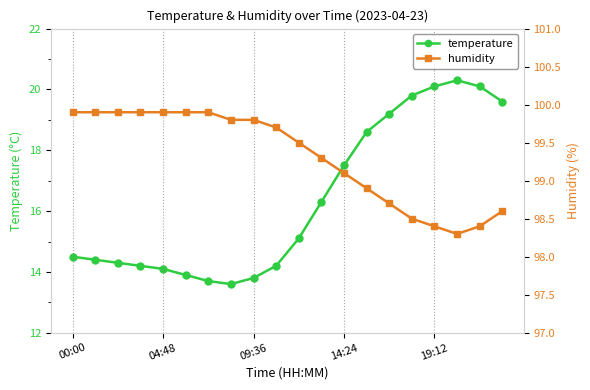

The temperature series shows 20.1 at 19:12. True or false?

True